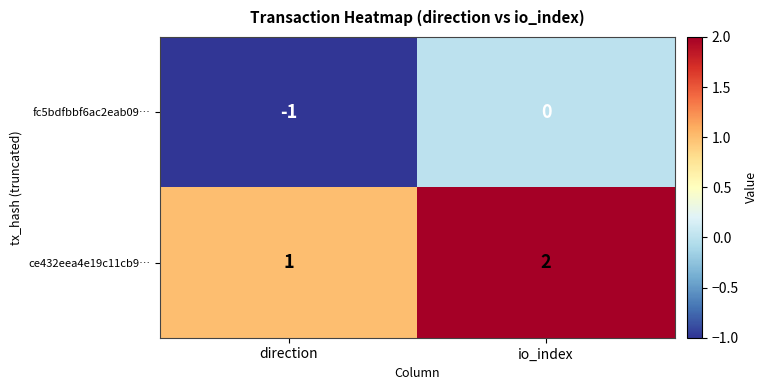

At which label is ce432eea4e19c11cb9… closest to 1?

direction